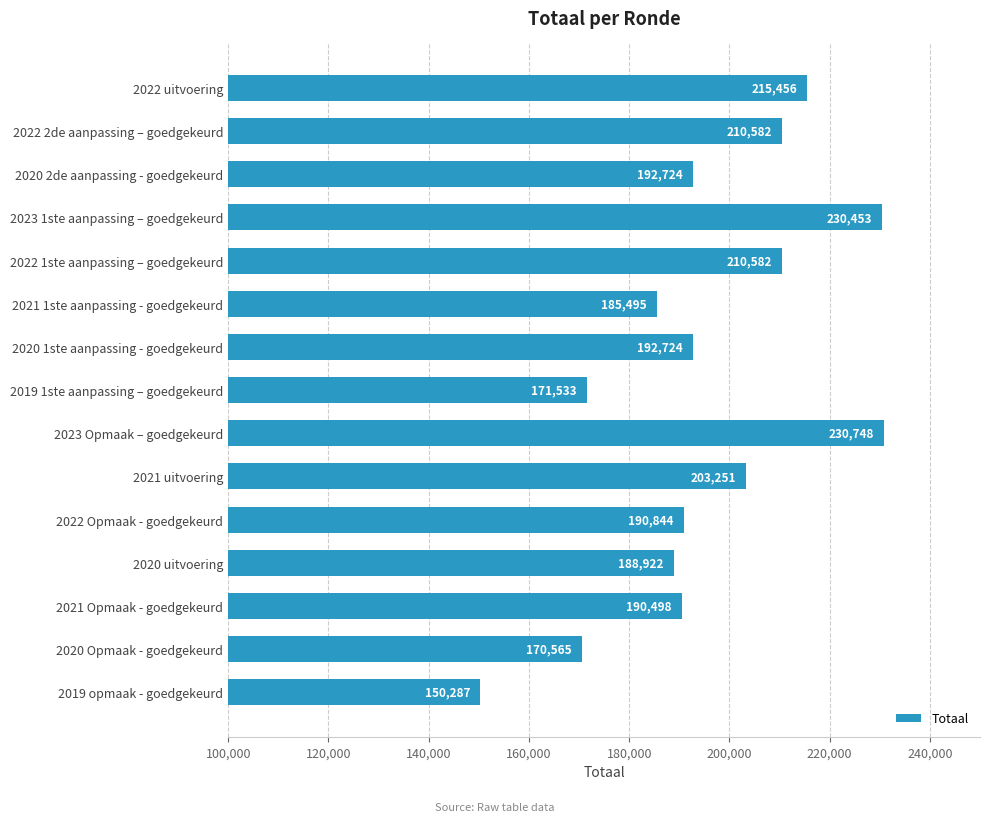

Which has a higher value, 2023 Opmaak – goedgekeurd or 2020 Opmaak - goedgekeurd?

2023 Opmaak – goedgekeurd